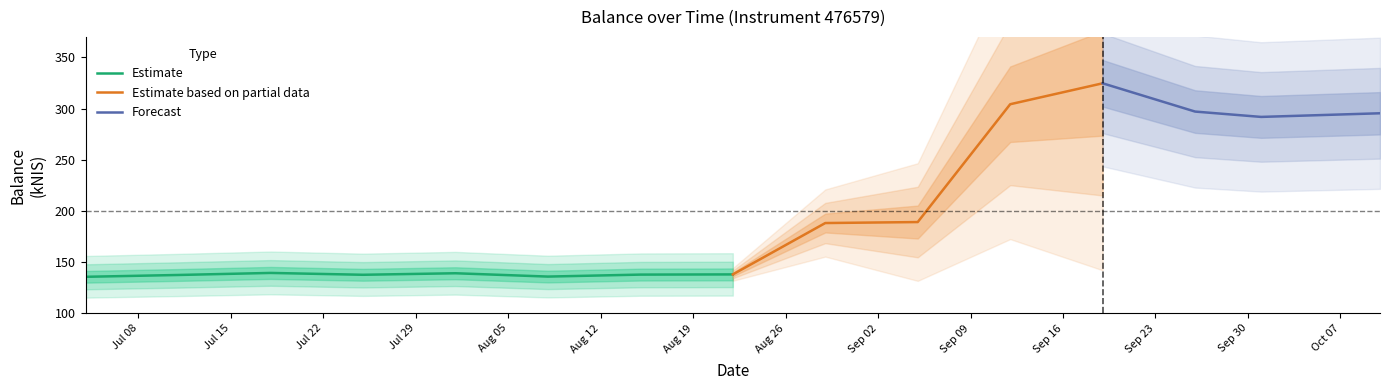

At which category does the chart reach its peak across all series?

2024-09-19